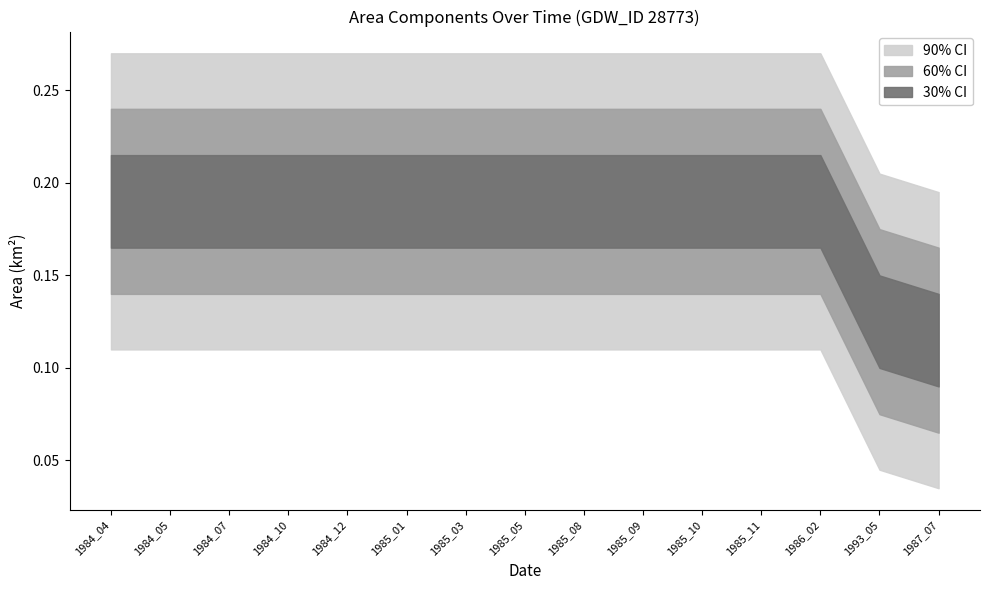

What is the sum of all landArea values?

2.9